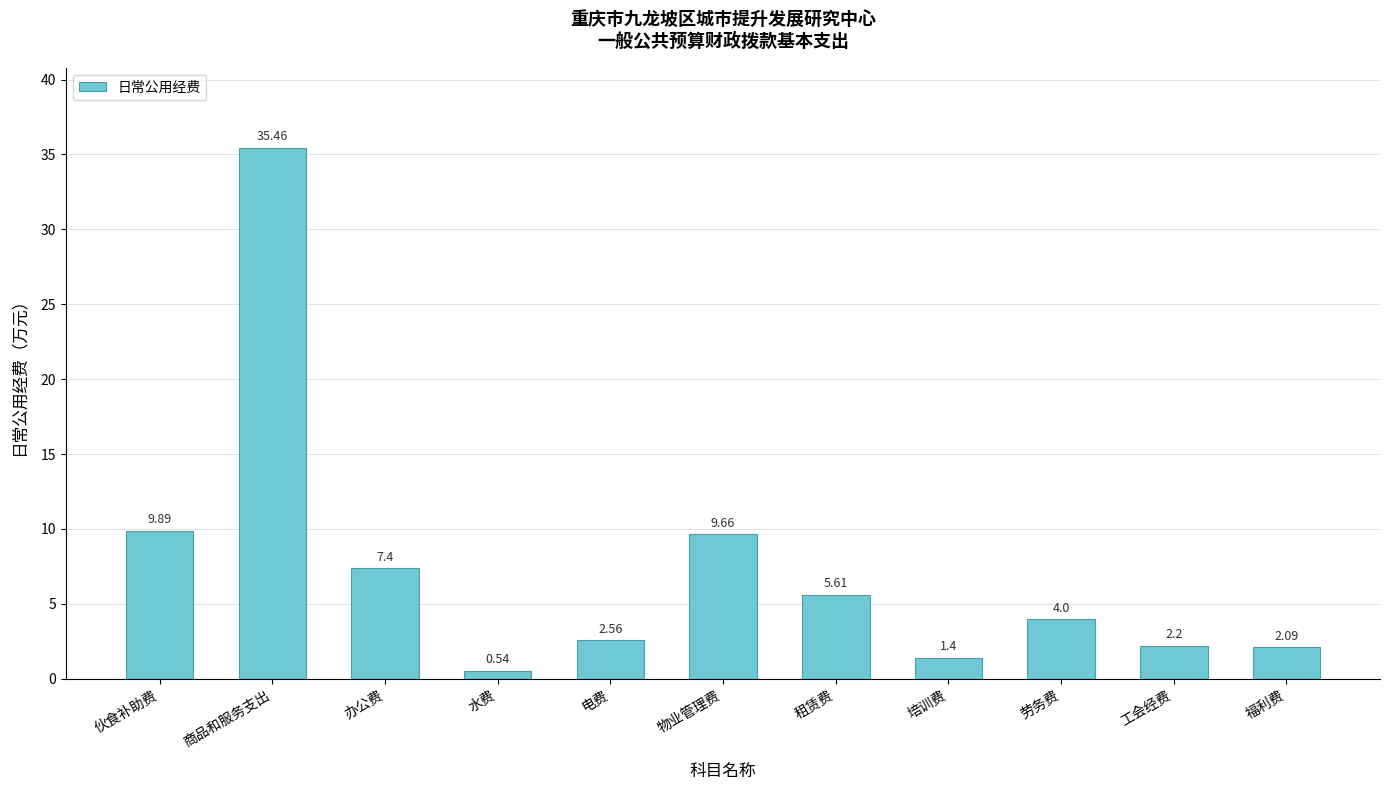

What is the change in value from 办公费 to 电费?

-4.8